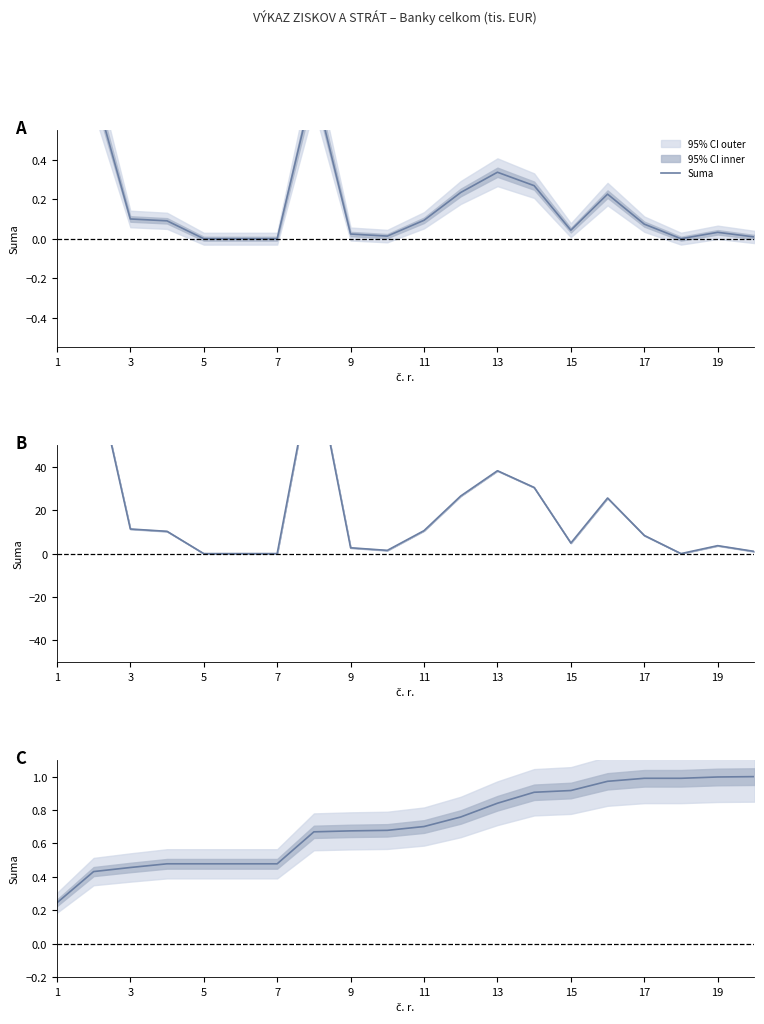

What is the smallest value displayed?

0.2